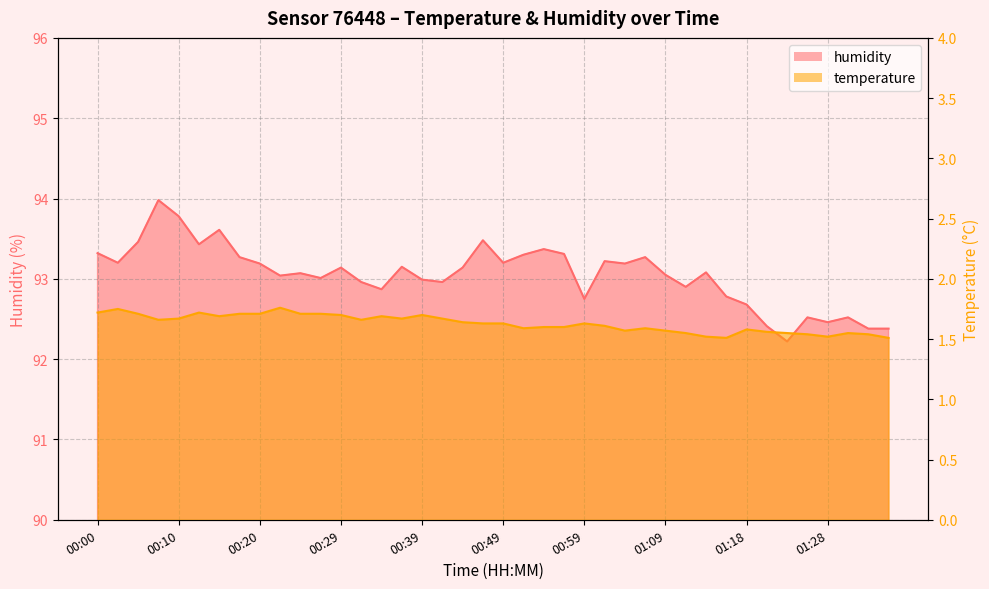

What is the highest value of the humidity series?

94.0